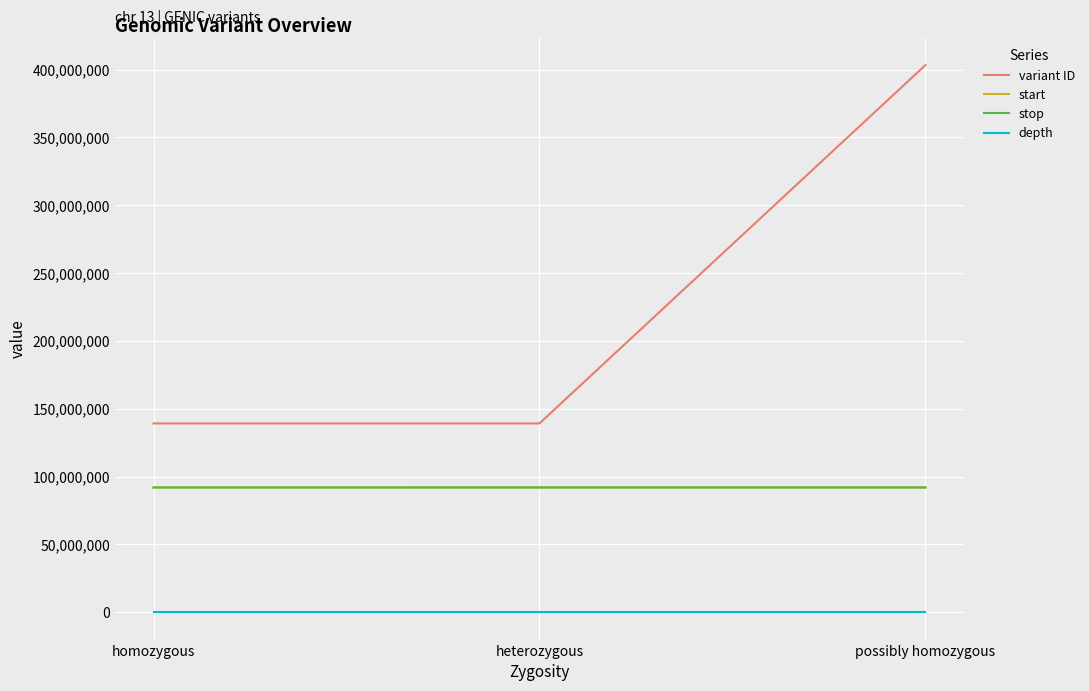

What is the maximum value for stop?

91982106